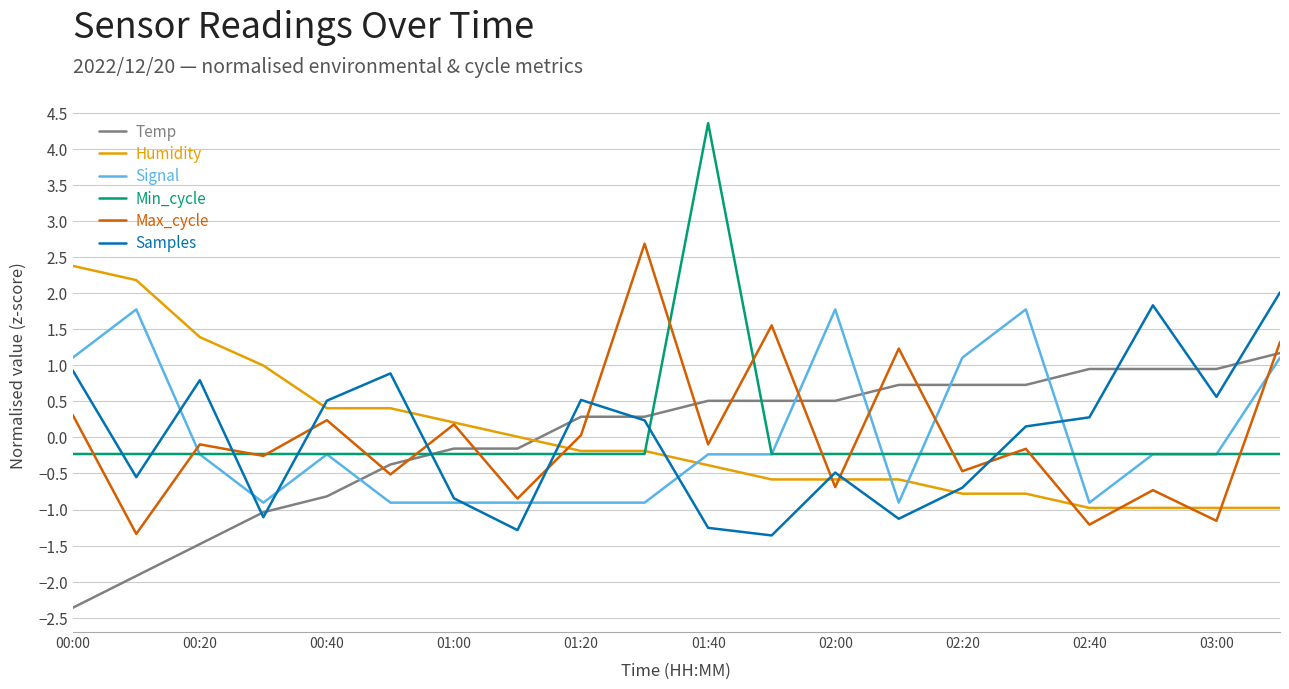

How many intersections are there between Humidity and Temp?

1